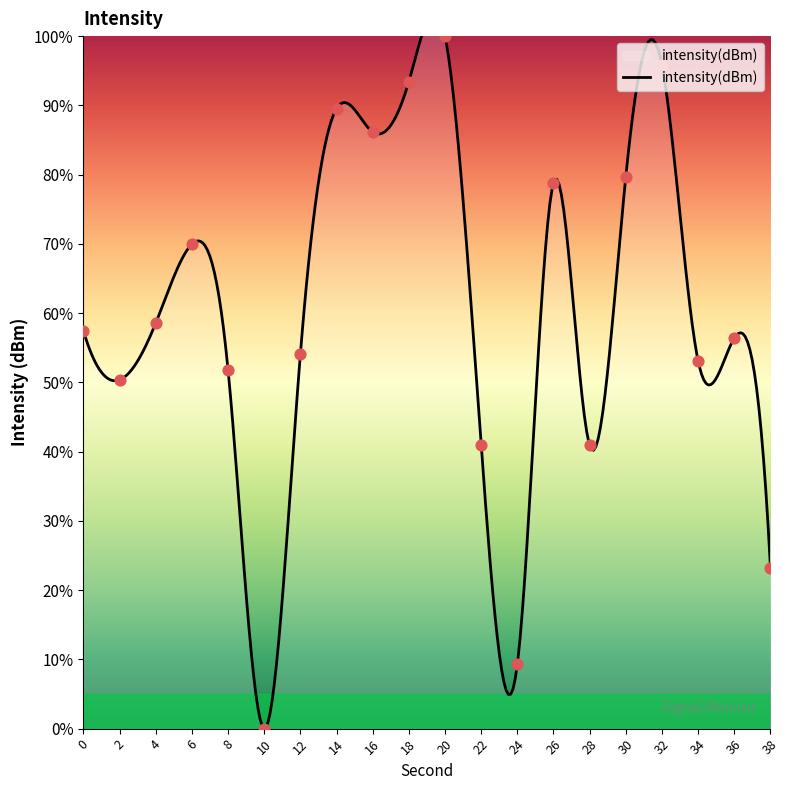

What is the change in value from 6 to 28?

-29.1